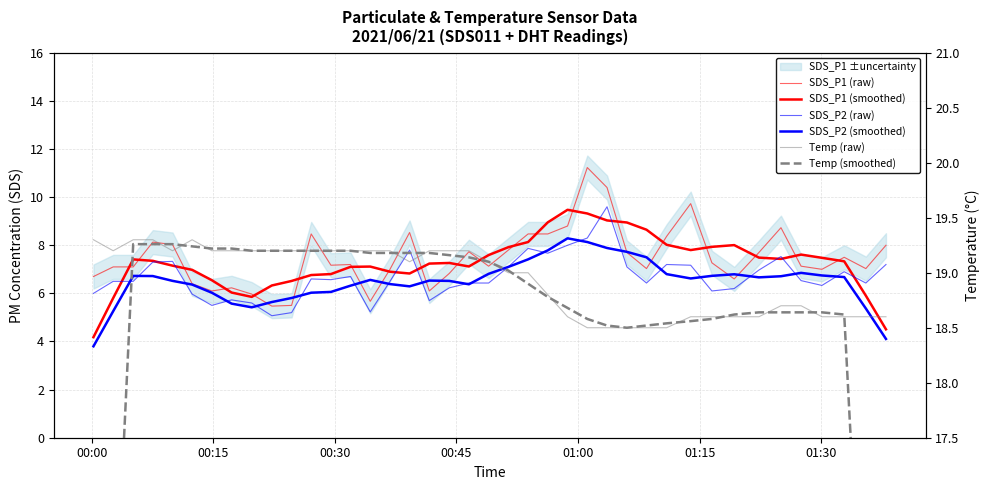

The SDS_P1 (smoothed) series shows 2.6 at 32. True or false?

False